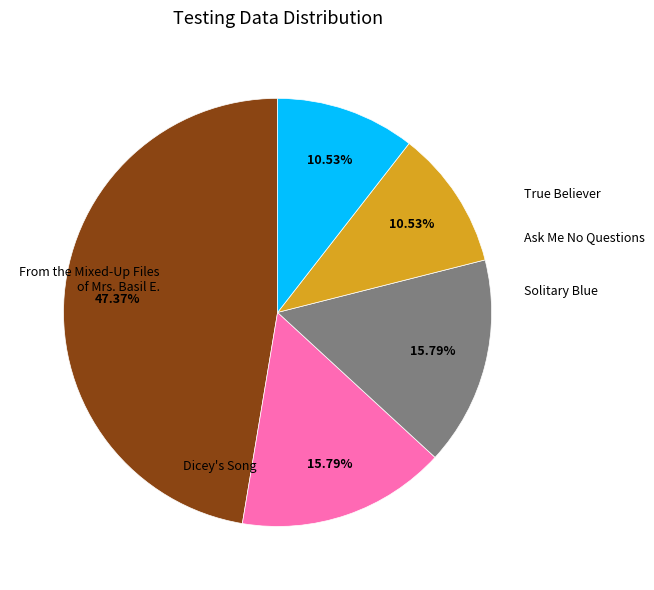

Is there a majority slice in this chart?

No